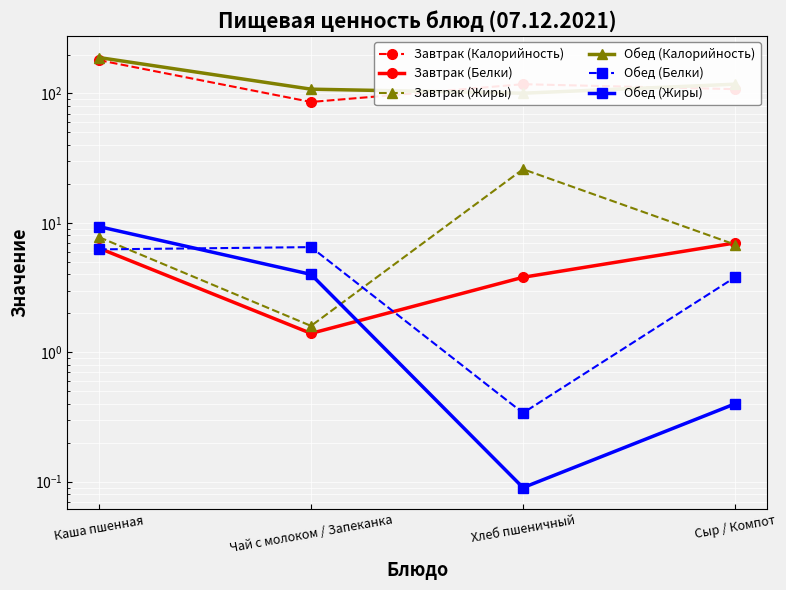

Reading right to left, transcribe all the data shown in this chart.

Завтрак (Калорийность): 108.0	118.0	86.0	180.9
Завтрак (Белки): 7.0	3.8	1.4	6.4
Завтрак (Жиры): 6.8	26.0	1.6	7.8
Обед (Калорийность): 118.0	100.5	108.0	189.6
Обед (Белки): 3.8	0.3	6.5	6.2
Обед (Жиры): 0.4	0.1	4.0	9.4